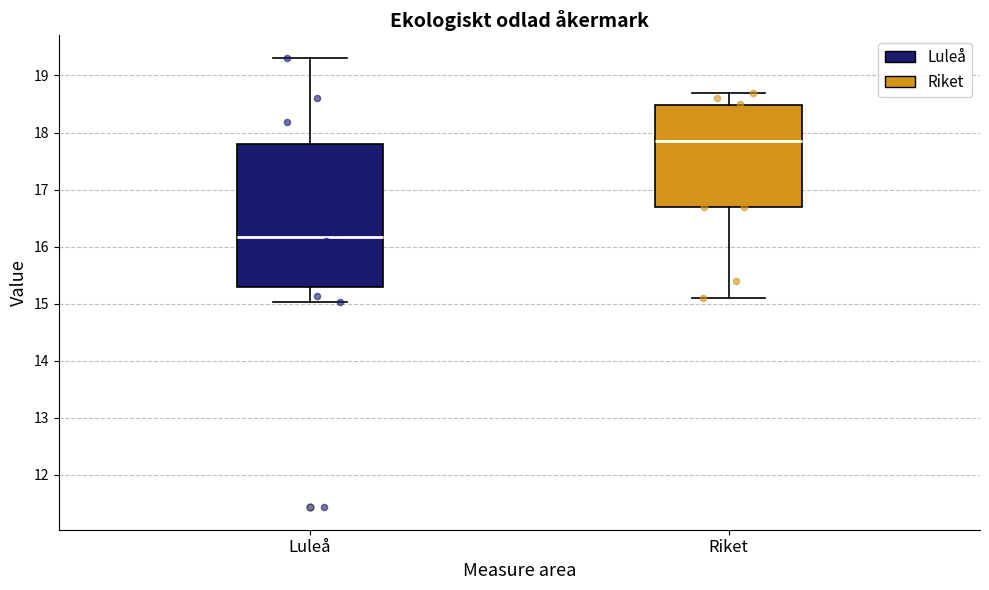

Where does the upper whisker of the box for Riket end on the y-axis? The values are not printed on the chart, so give them approximately, as read against the axis.

18.7